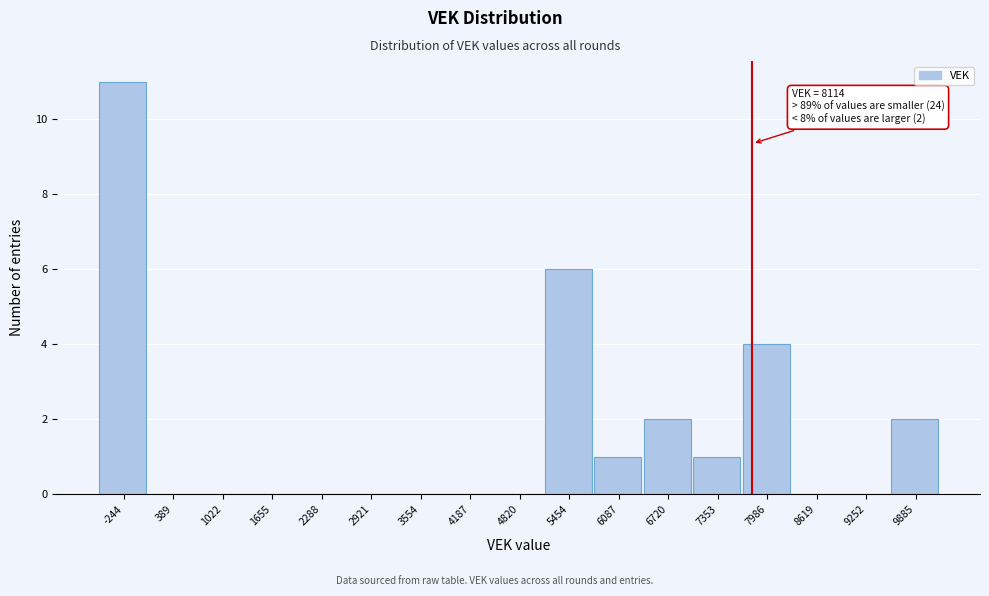

Reading left to right, what are all the values shown in this chart?

-244=11	389=0	1022=0	1655=0	2288=0	2921=0	3554=0	4187=0	4820=0	5454=6	6087=1	6720=2	7353=1	7986=4	8619=0	9252=0	9885=2